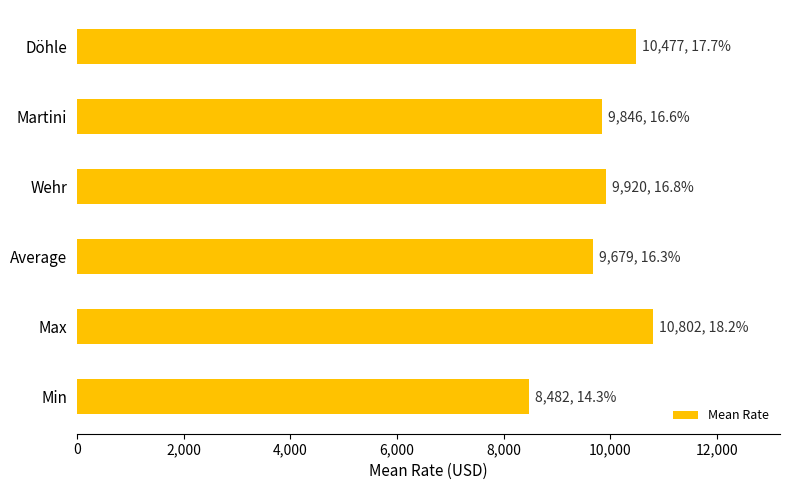

Does the chart contain stacked bars?

No